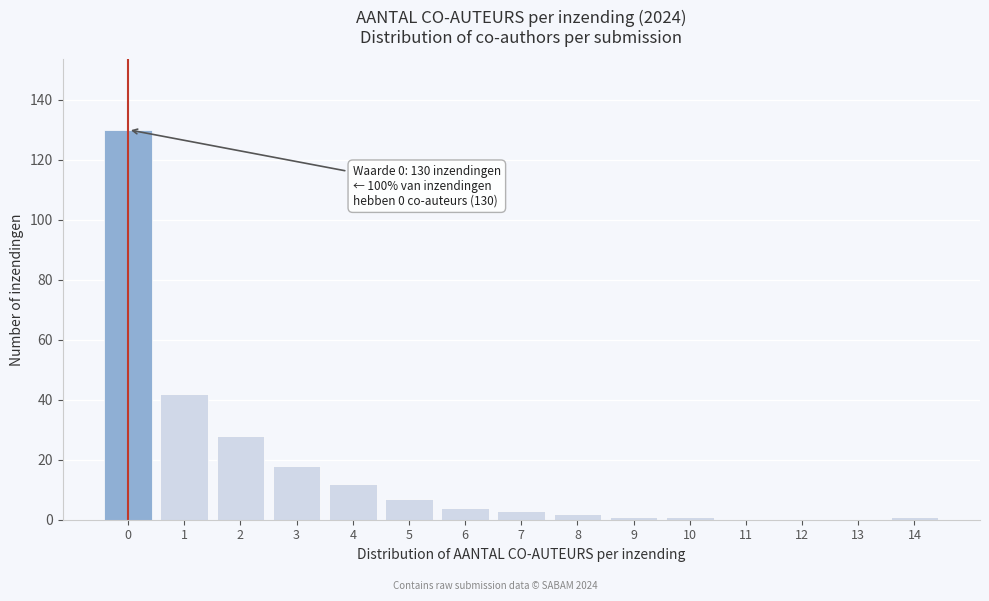

Reading right to left, what are all the values shown in this chart?

14=1	13=0	12=0	11=0	10=1	9=1	8=2	7=3	6=4	5=7	4=12	3=18	2=28	1=42	0=130